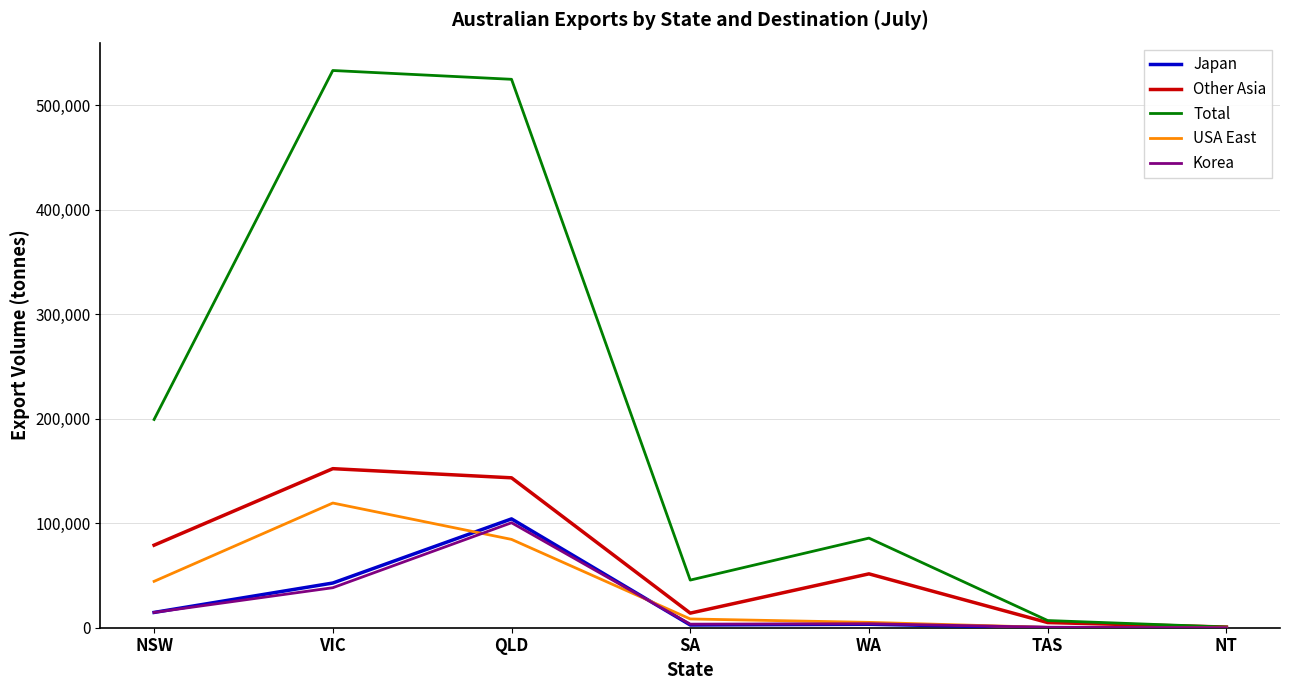

How many distinct data groups are displayed?

5